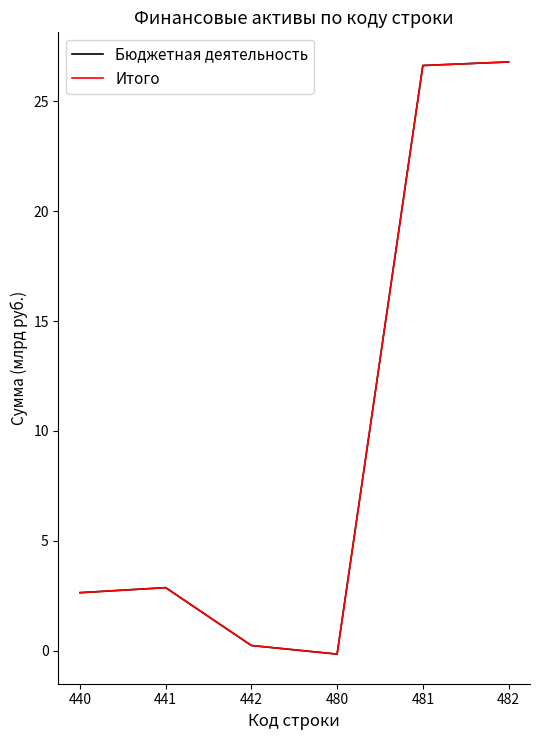

Is the value of Бюджетная деятельность at 480 greater than the value of Итого at 442?

No